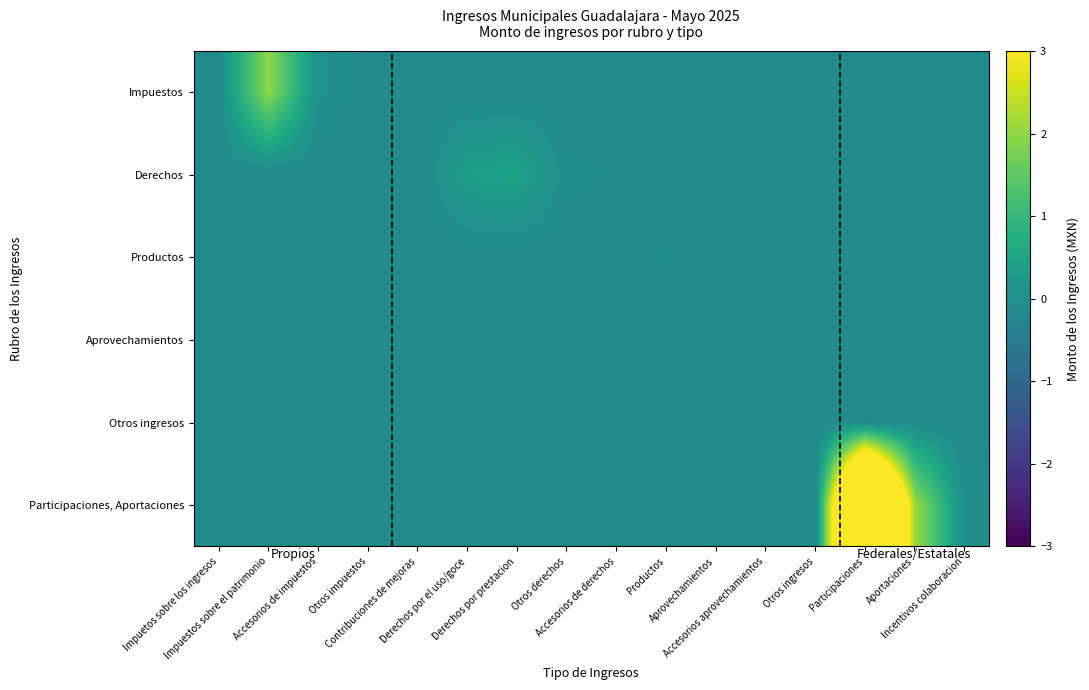

What is the total value across all series at Aprovechamientos?

-0.9